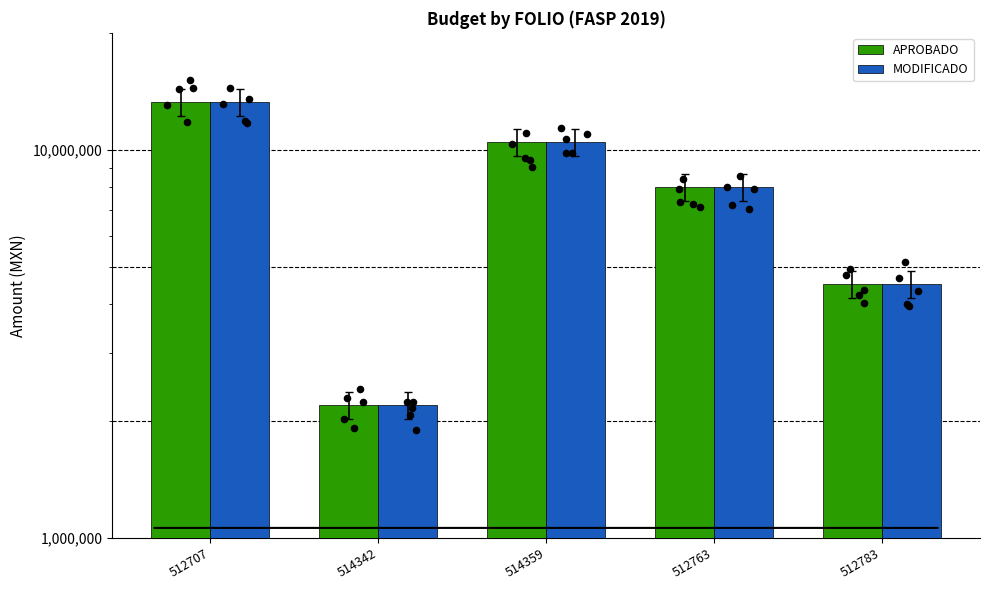

Is the value of MODIFICADO at 514359 greater than the value of APROBADO at 512783?

Yes